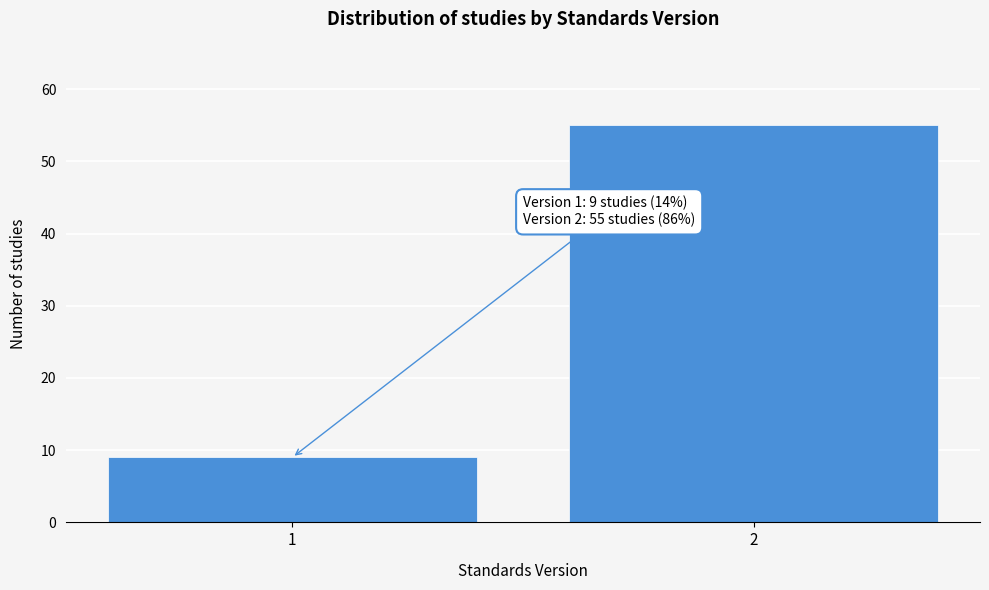

Reading right to left, list all the values displayed in this chart.

55	9